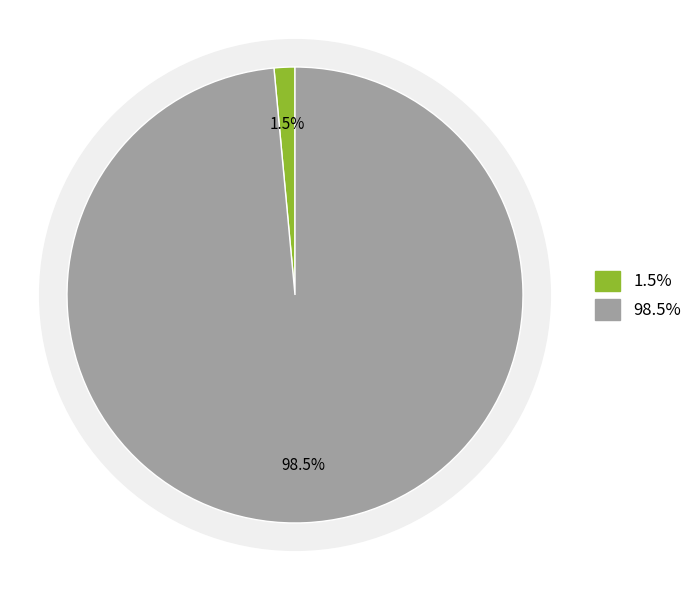

How many segments does this pie chart have?

2